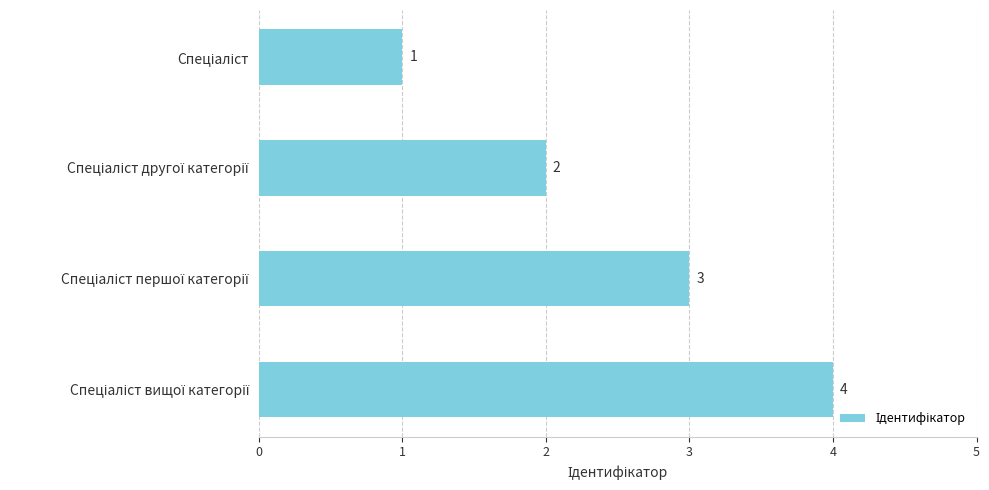

What is the maximum value shown in the chart?

4